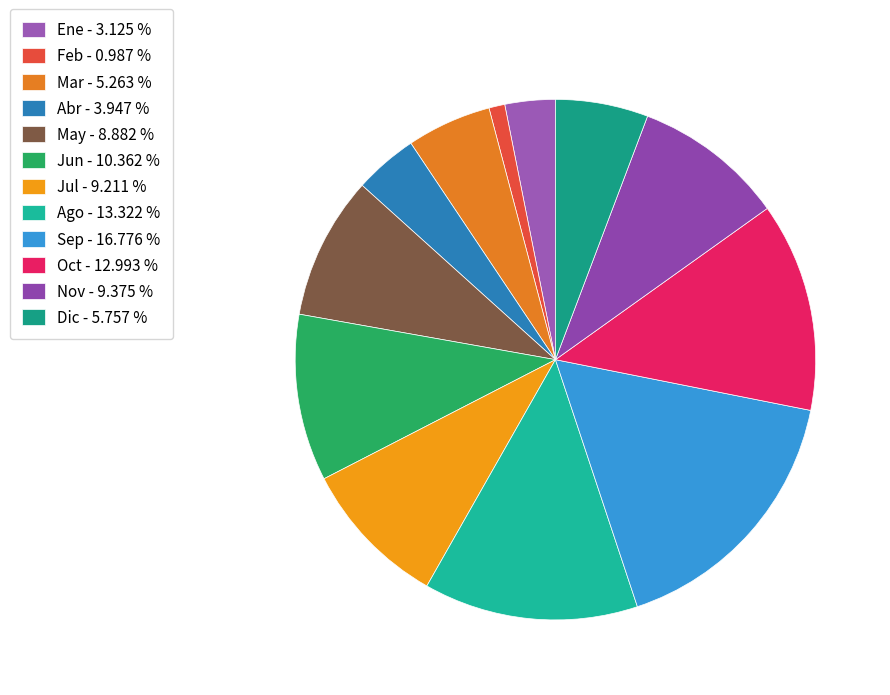

What is the smallest slice in the pie chart?

Feb